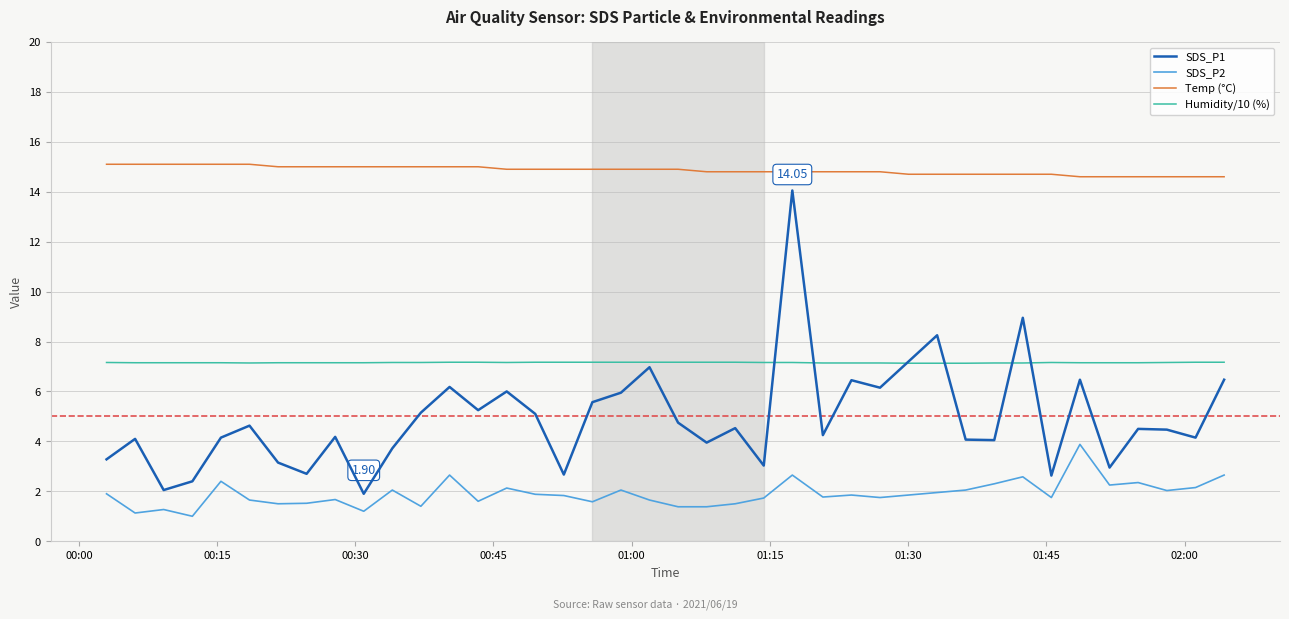

True or false: SDS_P1 and SDS_P2 cross at least once.

False